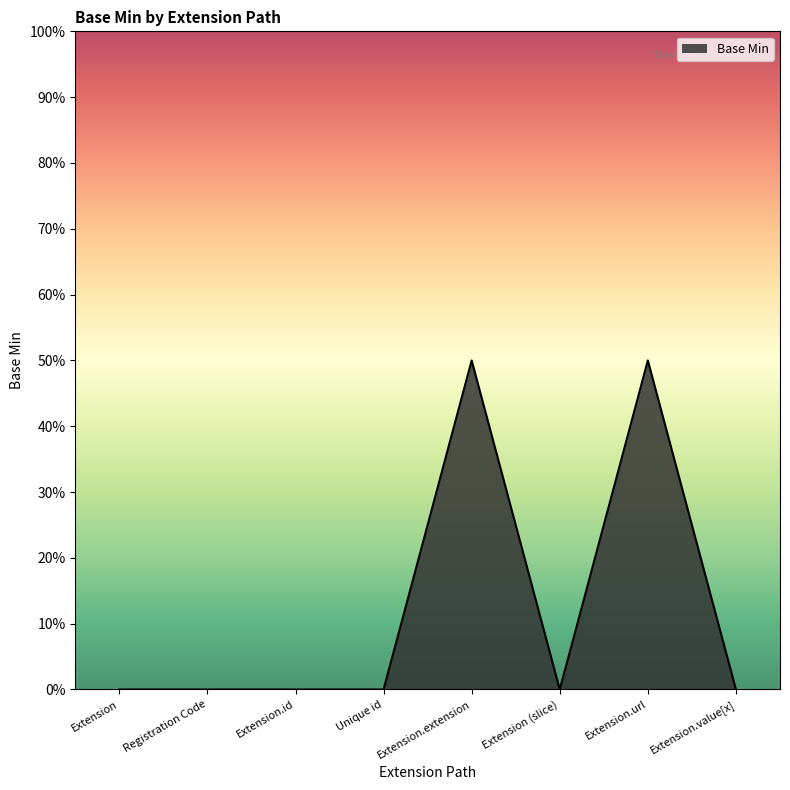

Where is the first local maximum?

Extension.extension